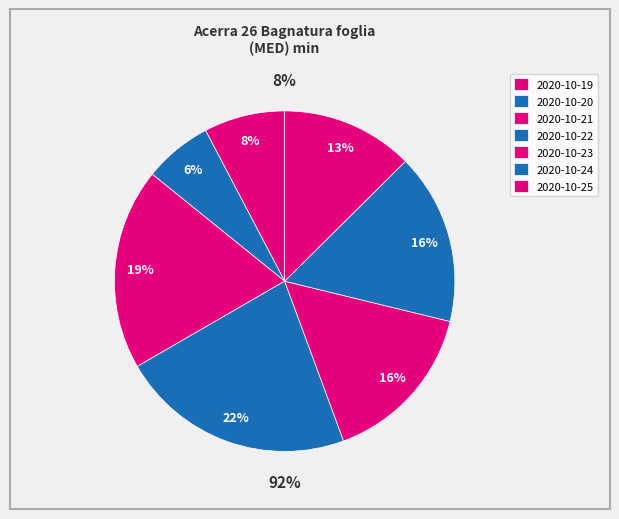

What is the change in value from 2020-10-22 to 2020-10-23?

-252.8